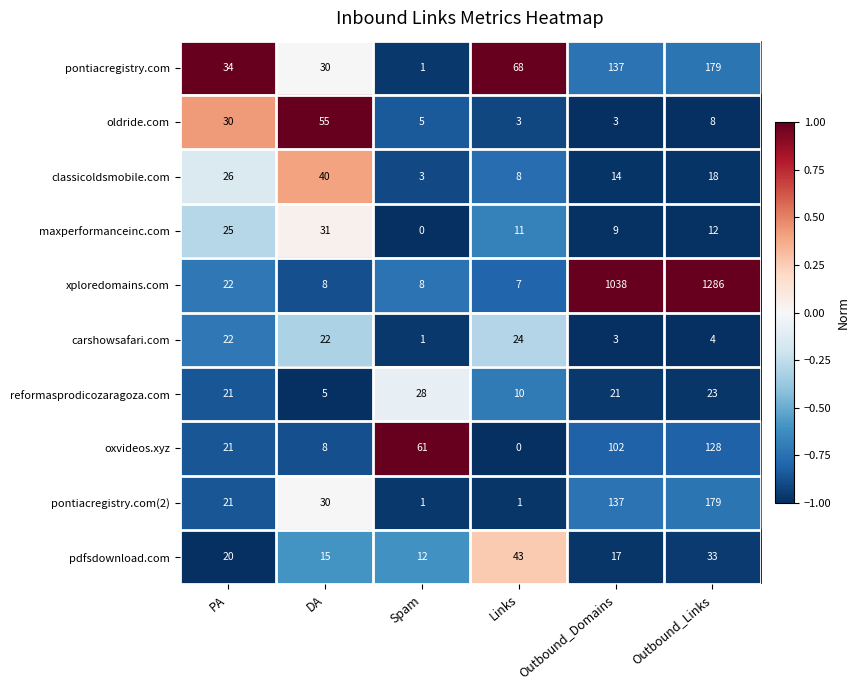

Is it true that pontiacregistry.com(2) equals 271 at Outbound_Links?

False